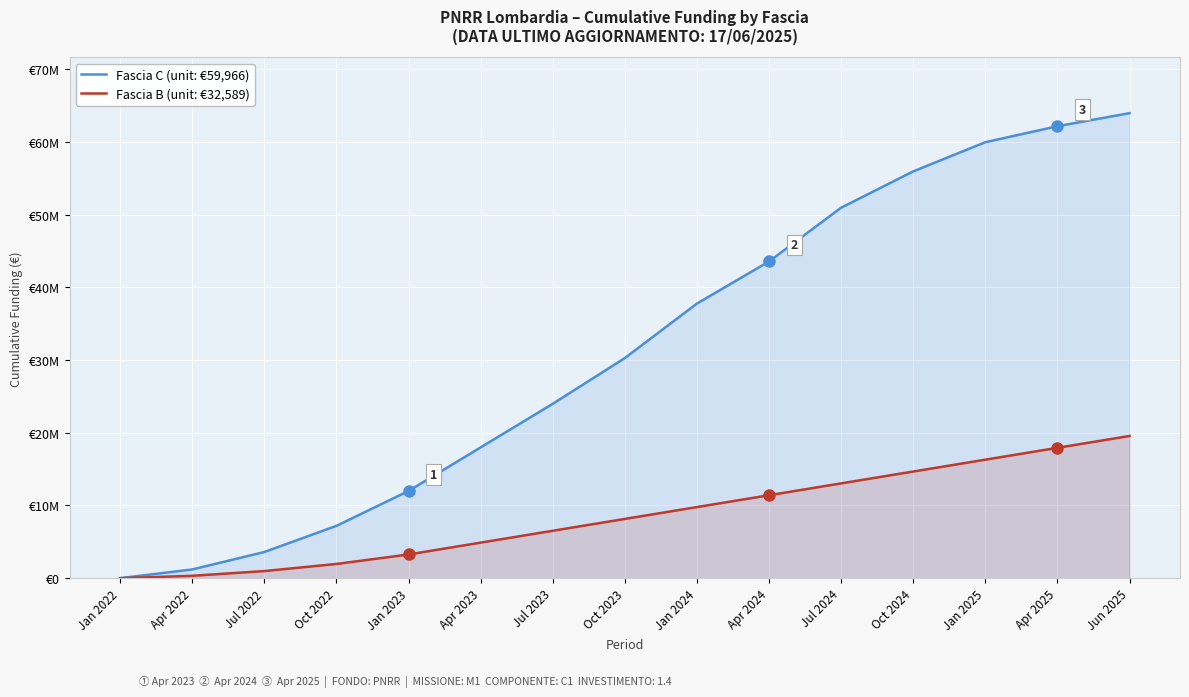

True or false: Fascia B (unit: €32,589) and Fascia C (unit: €59,966) intersect in this chart.

False